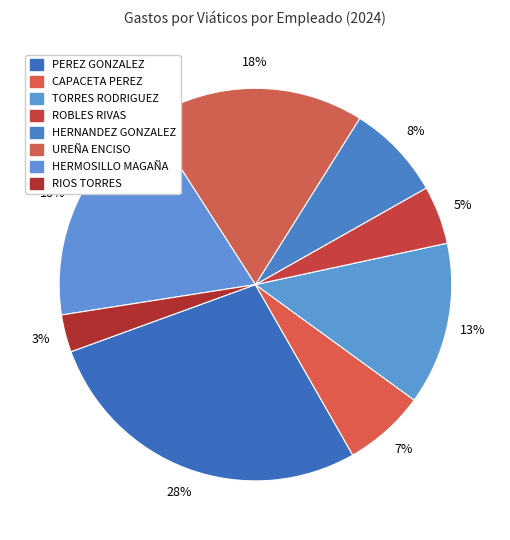

How many slices are in this pie chart?

8